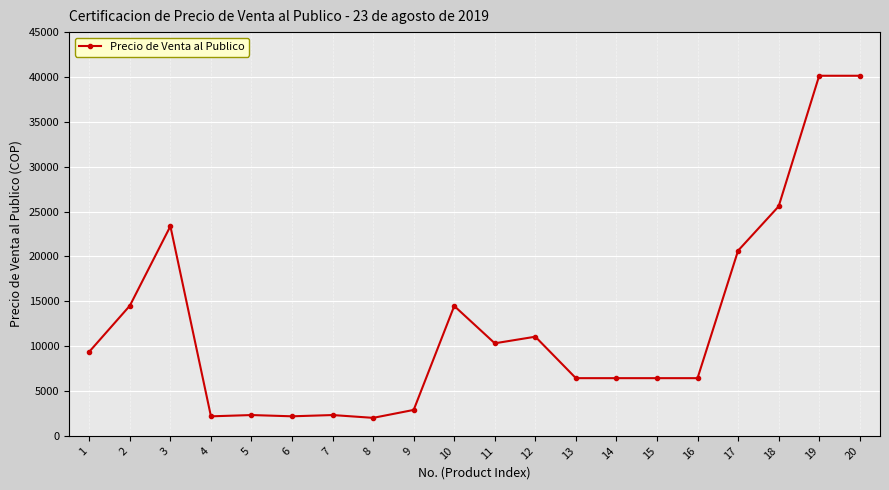

Where does the data first go above 9385?

1